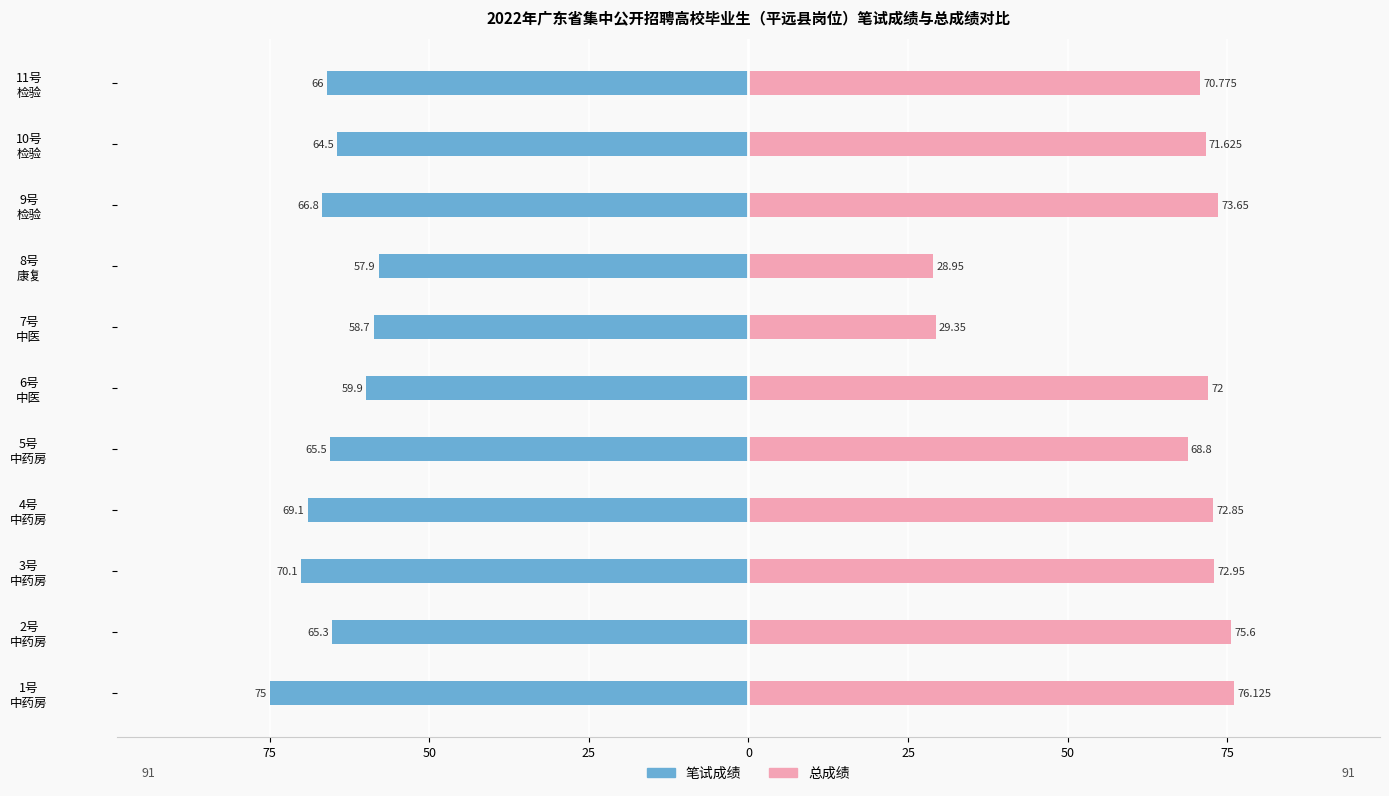

At how many categories does at least one series exceed 59?

9